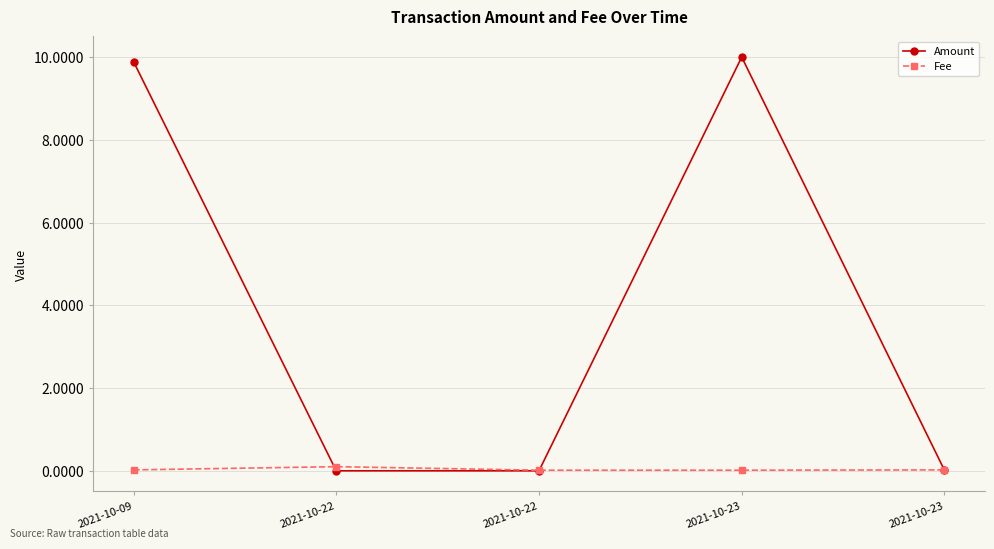

Does the chart have visible grid lines?

Yes